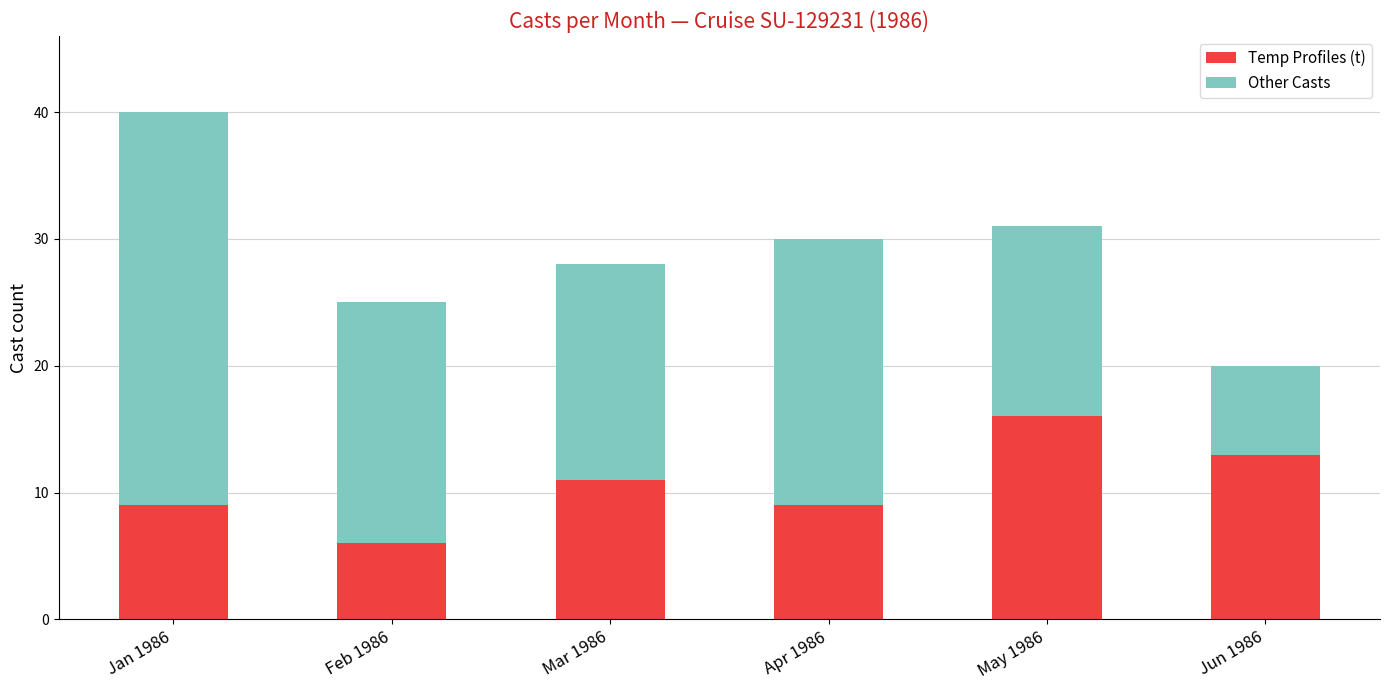

What is the total value across all series at Mar 1986?

28